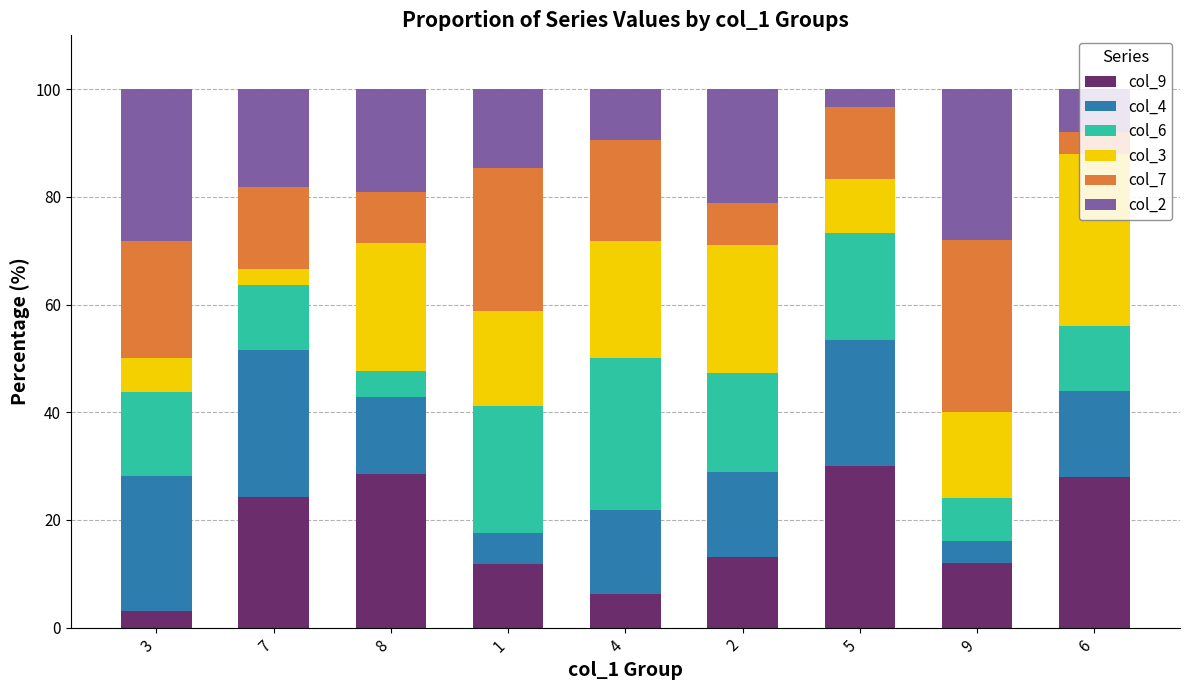

Are the bars horizontal?

No